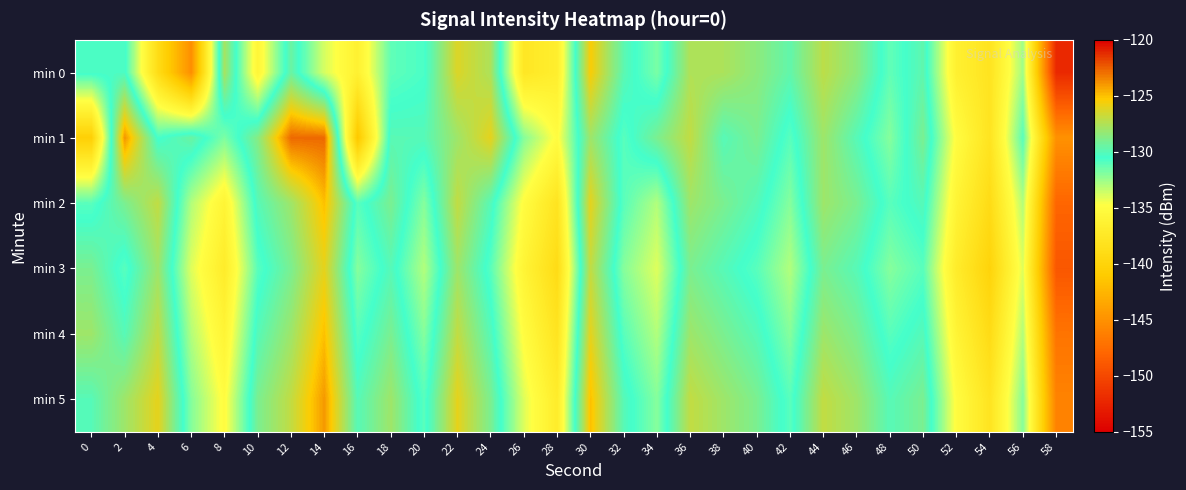

Which category has the highest value across all series?

12